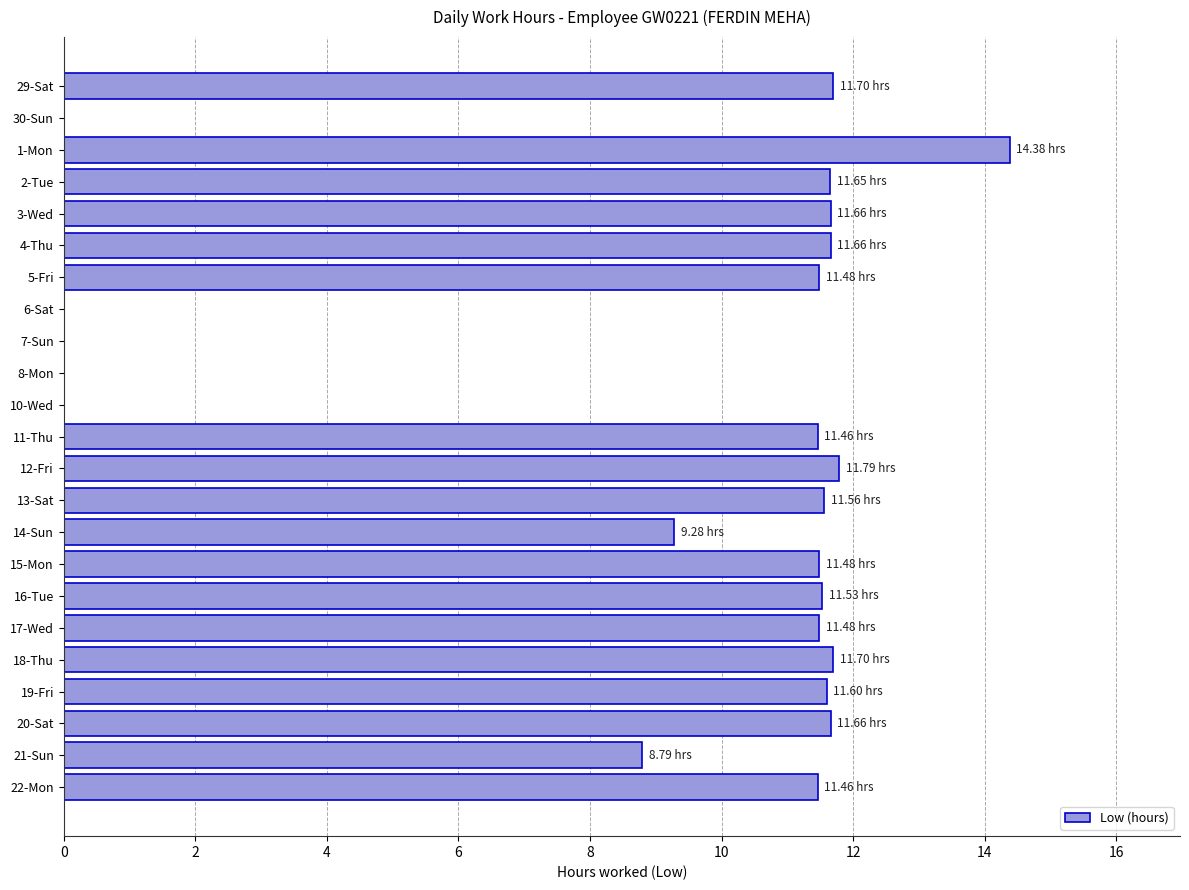

What is the average value?

9.0